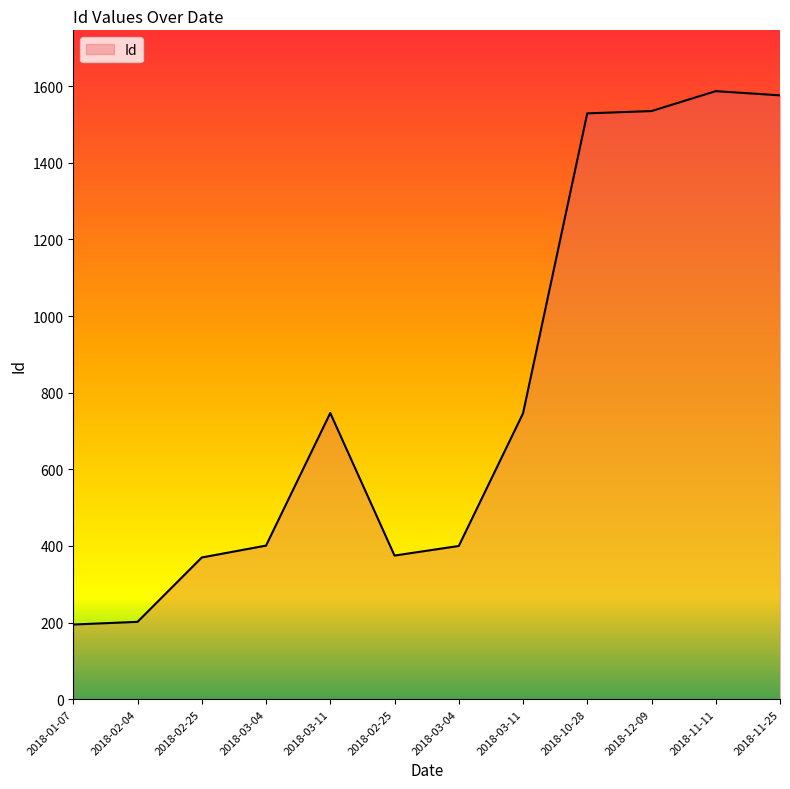

Reading left to right, what are all the values shown in this chart?

195	202	370	401	747	375	400	746	1529	1535	1587	1576